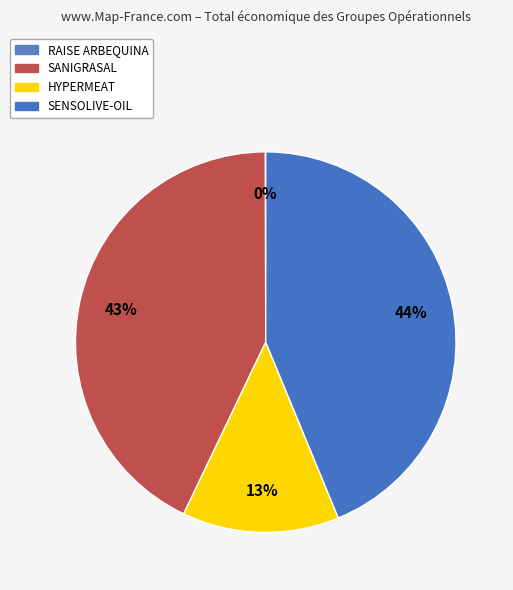

Is it true that SANIGRASAL is 53% of the pie?

False